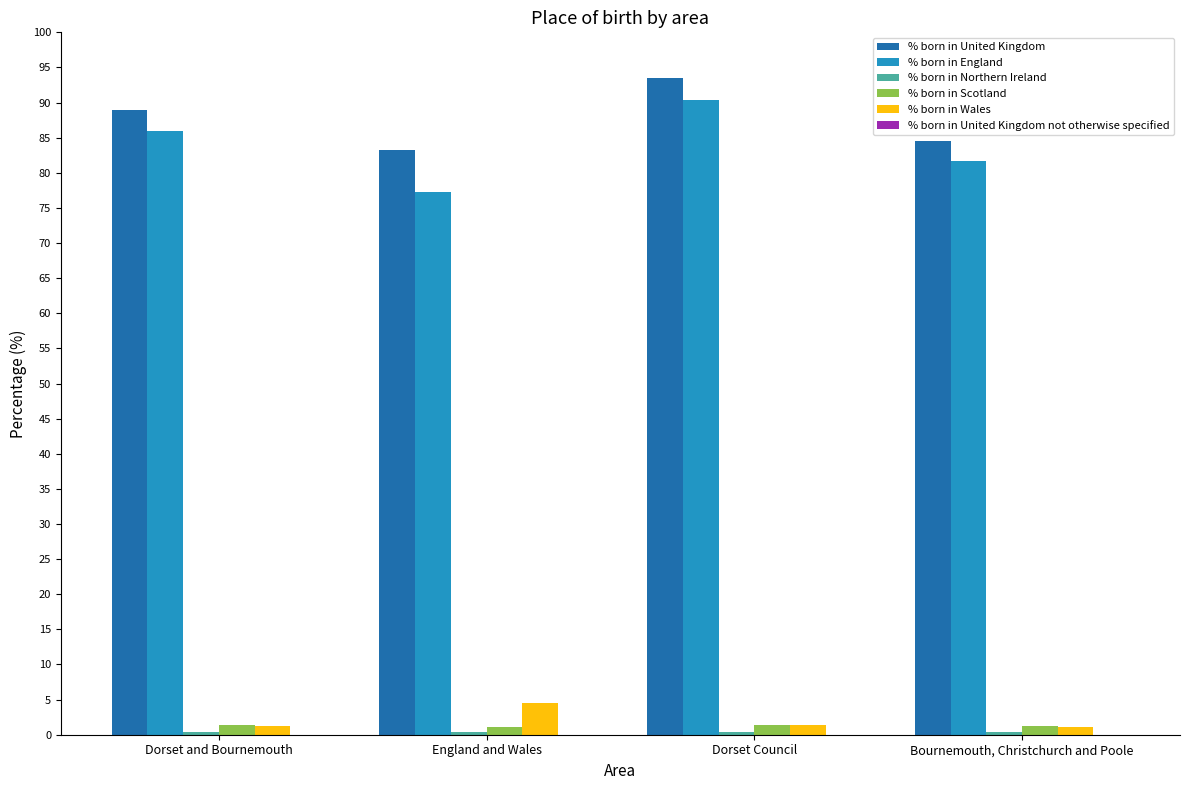

Between Dorset and Bournemouth and Bournemouth, Christchurch and Poole, which series saw the biggest shift?

% born in United Kingdom